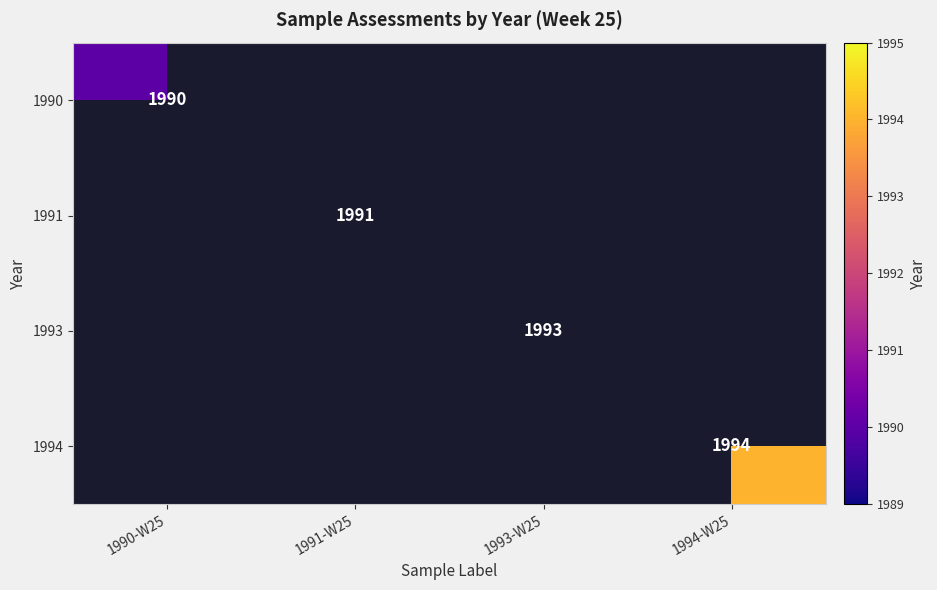

Is it true that 1991 equals 1991 at 1991-W25?

True